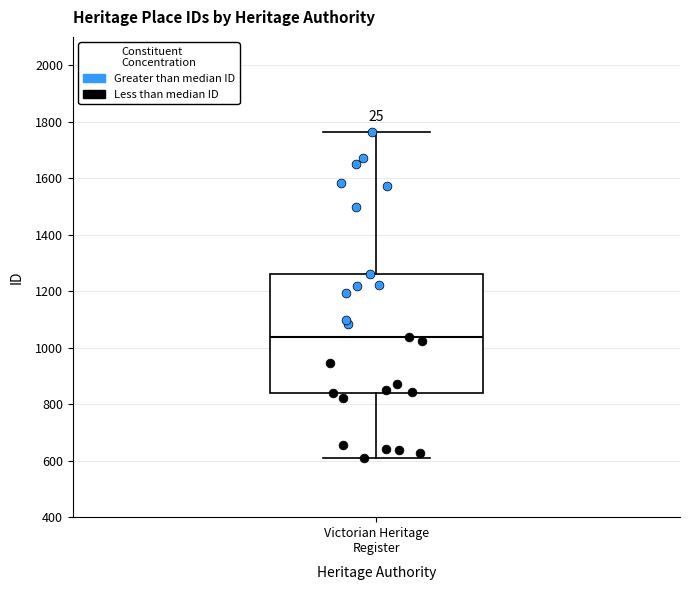

Read this box plot against the y-axis: the position of the median line, the range covered by the box, and the ends of both whiskers. The values are not printed on the chart, so give them approximately, as read against the axis.

median 1040, box 840 to 1260, whiskers 600 to 1760